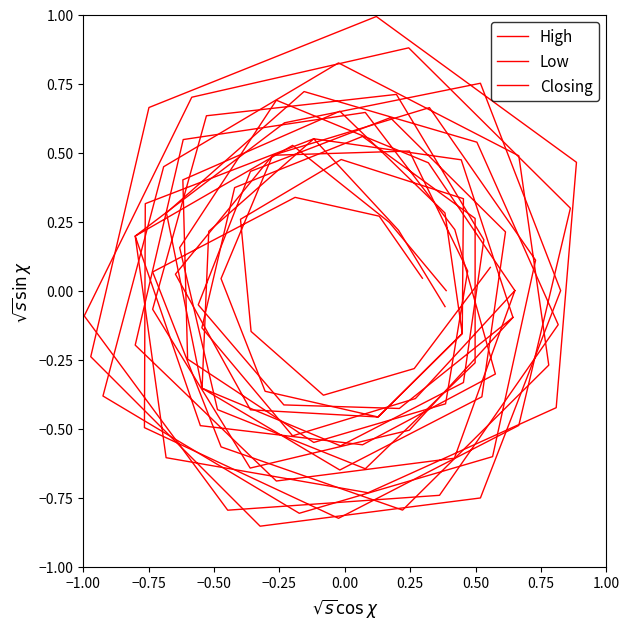

Count the number of categories in the chart.

40